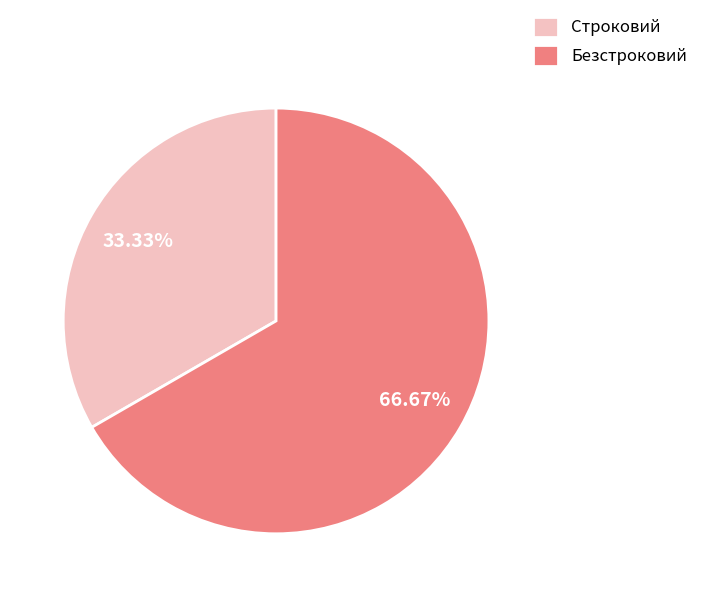

The Строковий slice represents 45% of the pie. True or false?

False